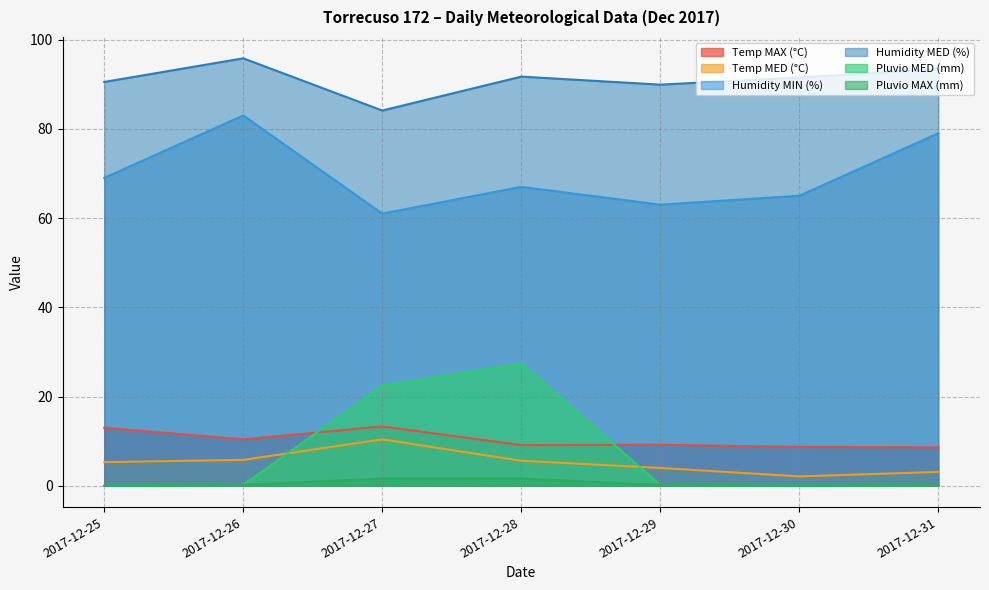

Reading left to right, transcribe all the data shown in this chart.

Temp MAX (°C): 13.0	10.4	13.3	9.1	9.2	8.7	8.6
Temp MED (°C): 5.3	5.8	10.4	5.6	4.0	2.1	3.1
Humidity MIN (%): 69.0	83.0	61.0	67.0	63.0	65.0	79.0
Humidity MED (%): 90.5	95.8	84.1	91.7	89.9	91.5	93.4
Pluvio MED (mm): 0.0	0.2	22.4	27.4	0.2	0.0	0.2
Pluvio MAX (mm): 0.0	0.2	1.6	1.6	0.2	0.0	0.2